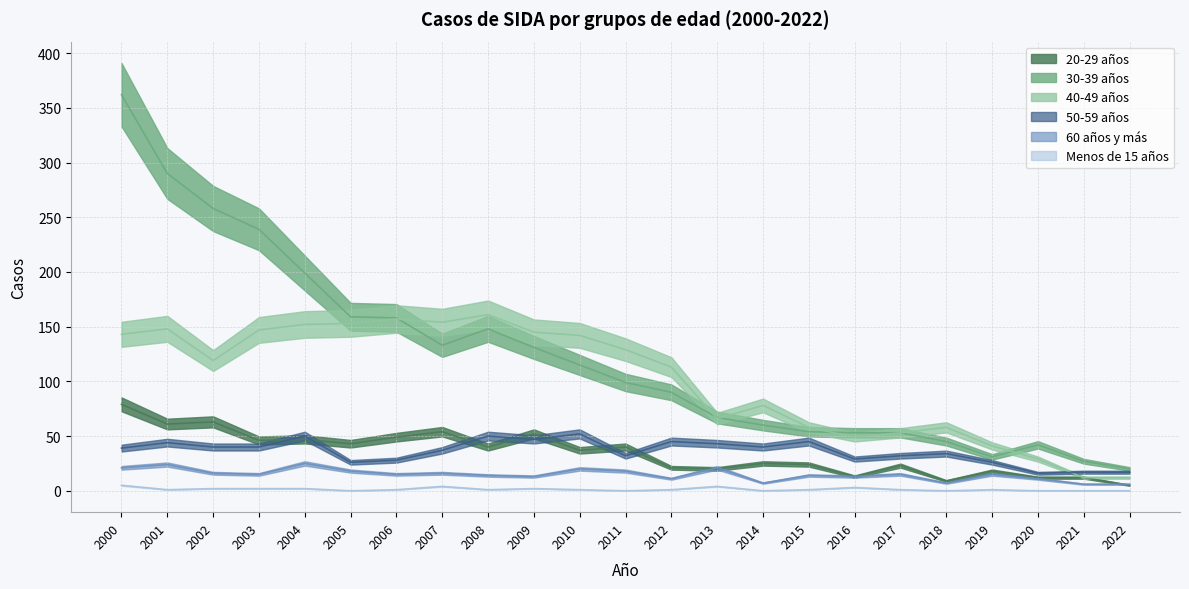

What is the maximum value for 50-59 años?

52